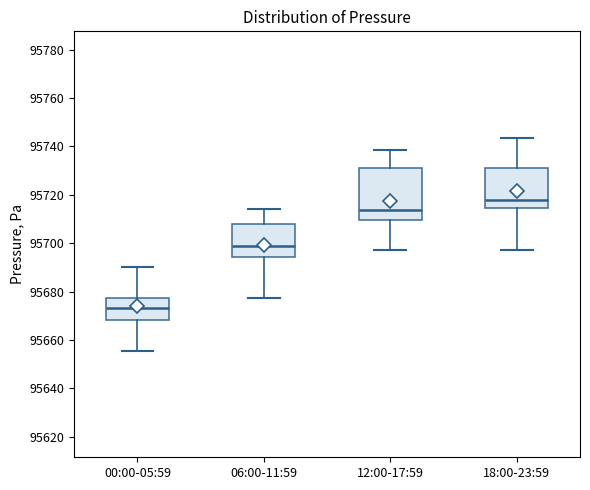

Reading left to right, transcribe this box plot: for each box, give where its median line is, the range the box spans, and where its two whiskers end, as read against the y-axis. The values are not printed on the chart, so give them approximately, as read against the axis.

00:00-05:59: median 95674, box 95668 to 95678, whiskers 95656 to 95690
06:00-11:59: median 95698, box 95694 to 95708, whiskers 95678 to 95714
12:00-17:59: median 95714, box 95710 to 95732, whiskers 95698 to 95738
18:00-23:59: median 95718, box 95714 to 95732, whiskers 95698 to 95744